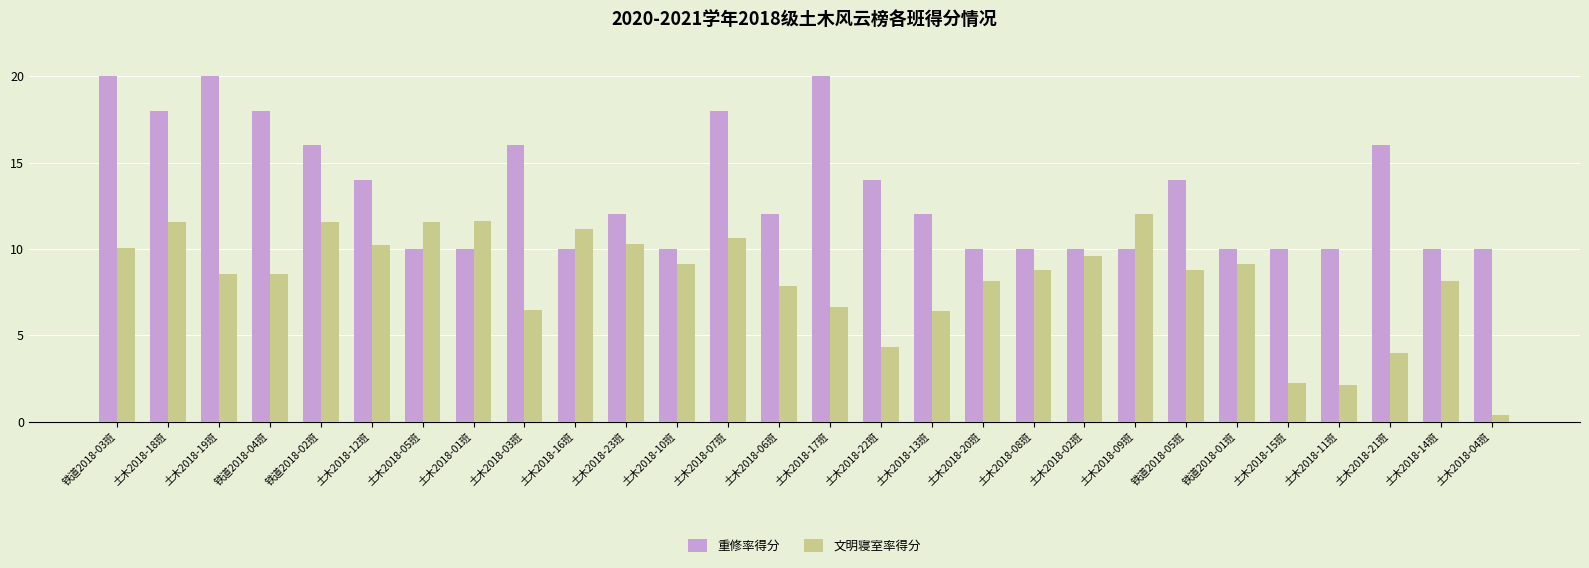

What position from the left is 土木2018-06班?

14